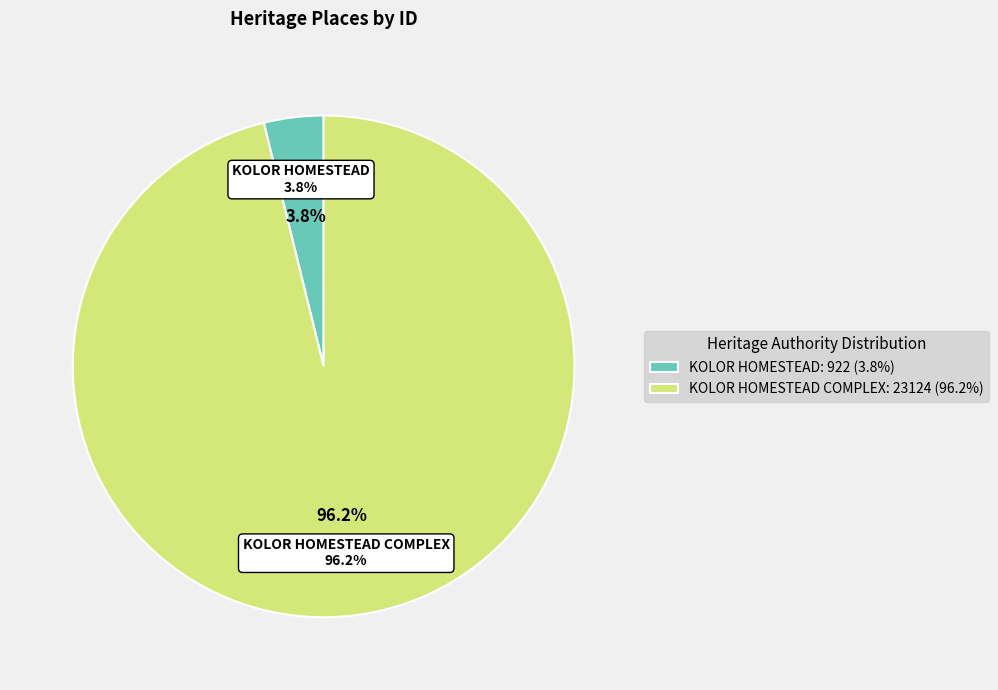

What is the smallest slice in the pie chart?

KOLOR HOMESTEAD